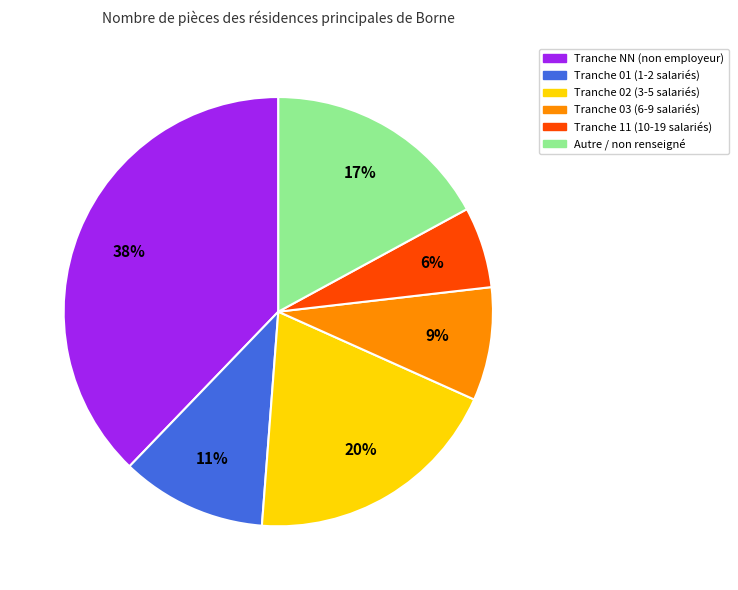

To the nearest percent, what is the difference between the largest and smallest slice percentages?

32%